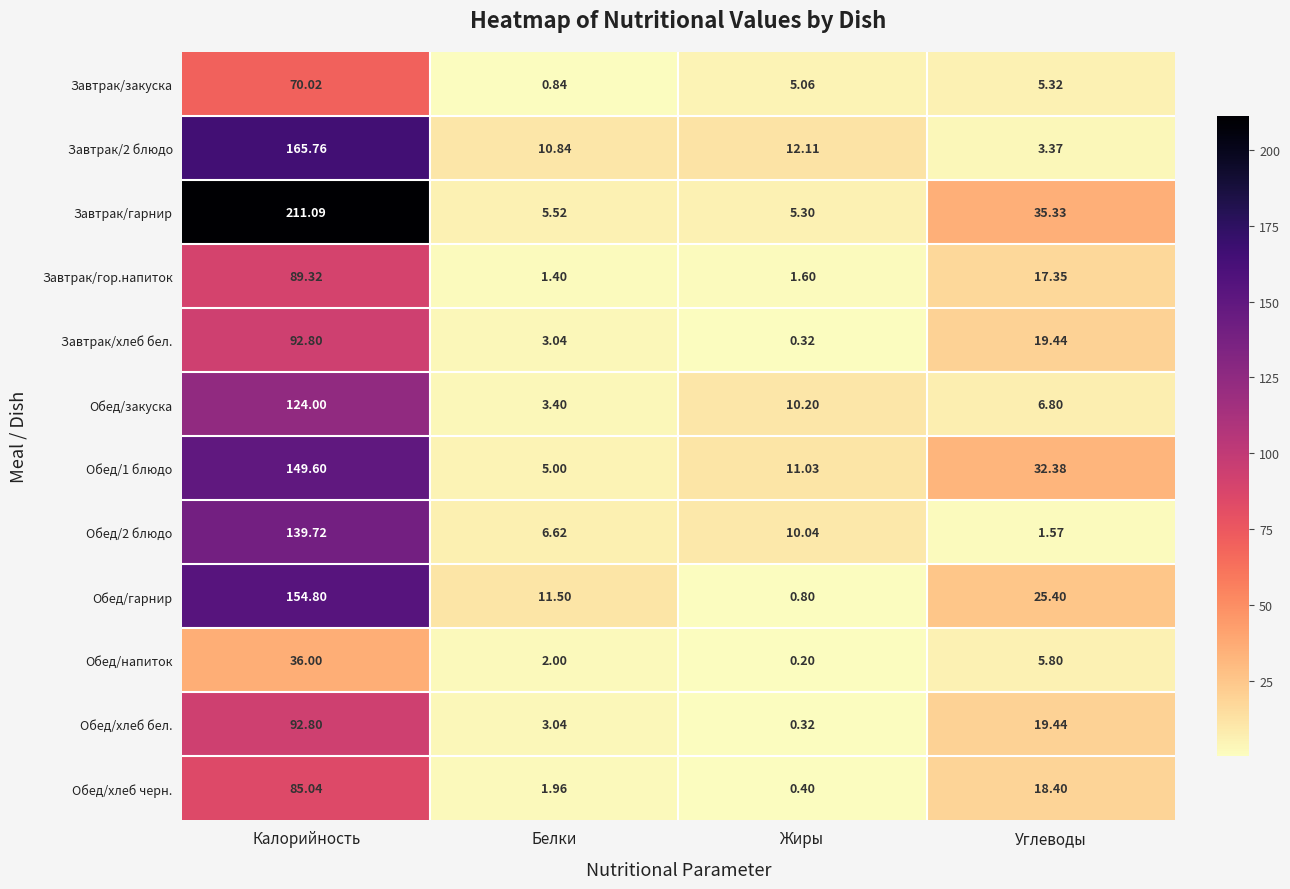

At which label is Обед/2 блюдо closest to 70?

Жиры